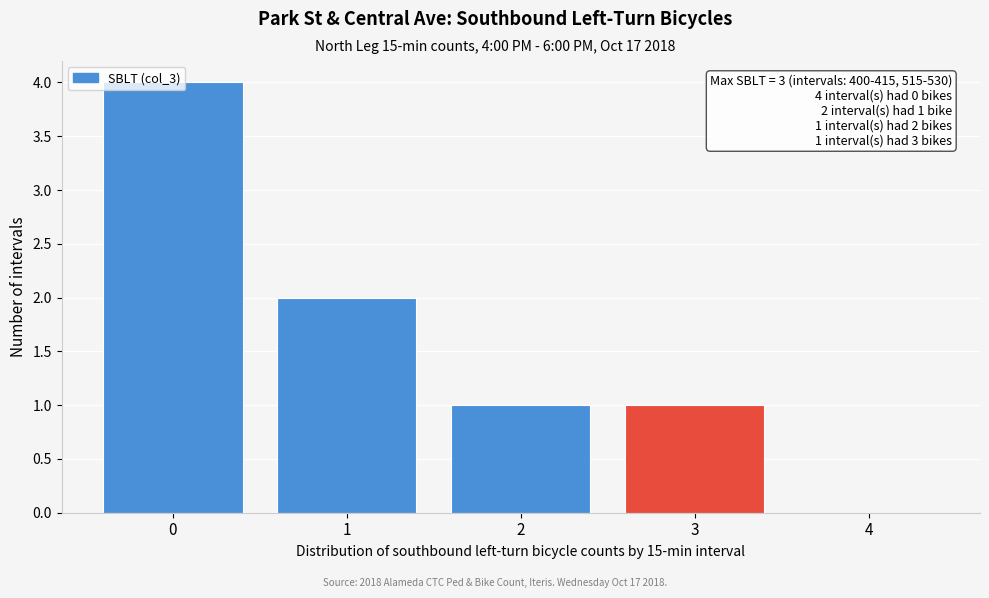

What is the sum of all values?

8